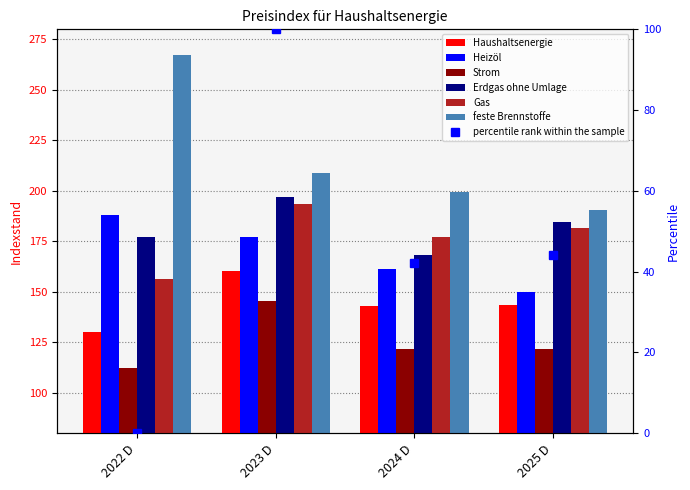

The value of Erdgas ohne Umlage at 2022 D is 45.5. True or false?

False